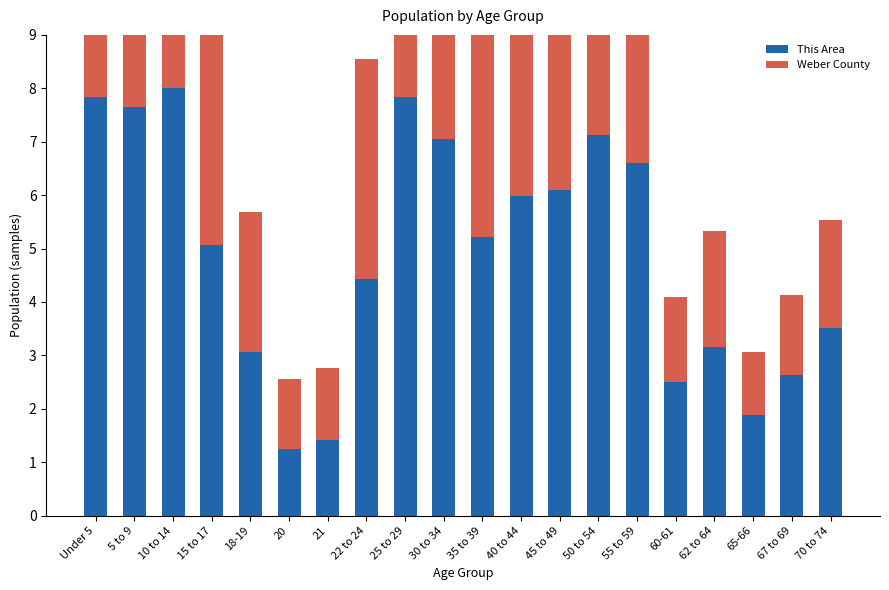

What are all the series names shown in the legend?

This Area, Weber County